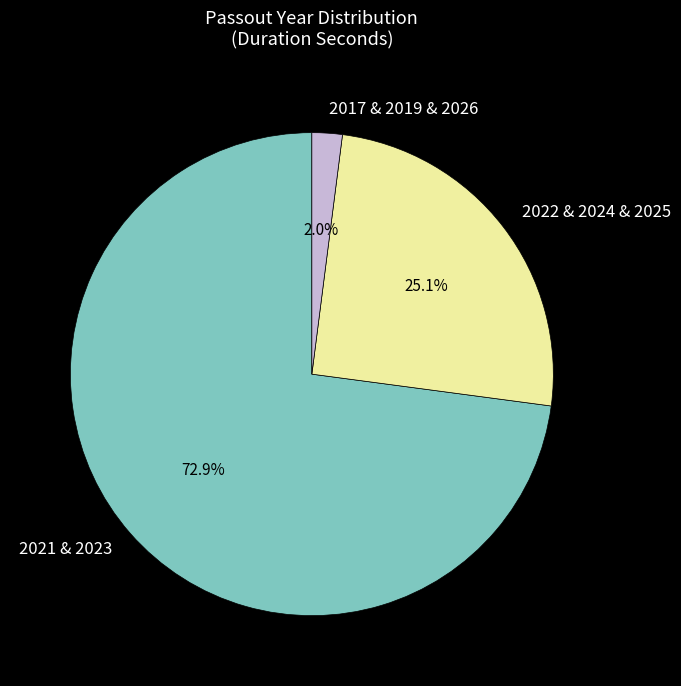

Which category has the biggest portion of the pie?

2021 & 2023